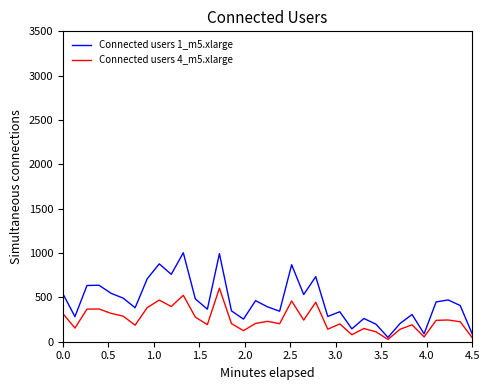

Which series has the largest total across all categories?

Connected users 1_m5.xlarge